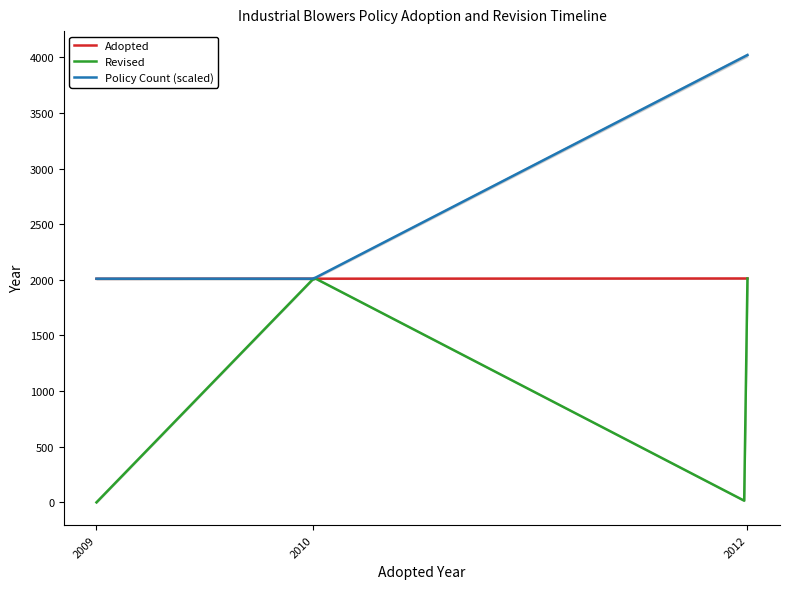

What is the difference between the Adopted values at 2010 and 2012?

2